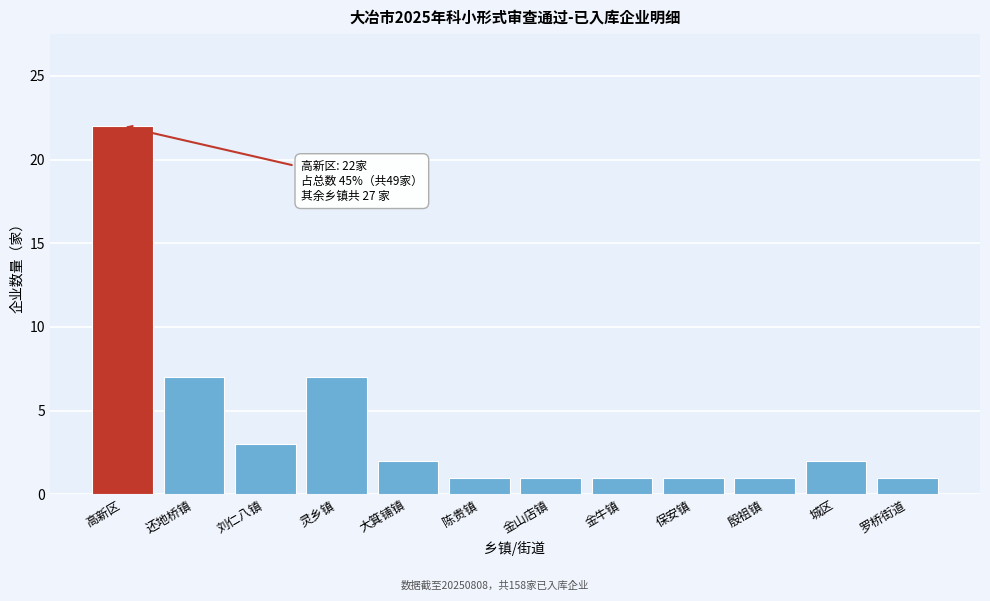

Reading left to right, transcribe all the data shown in this chart.

22	7	3	7	2	1	1	1	1	1	2	1